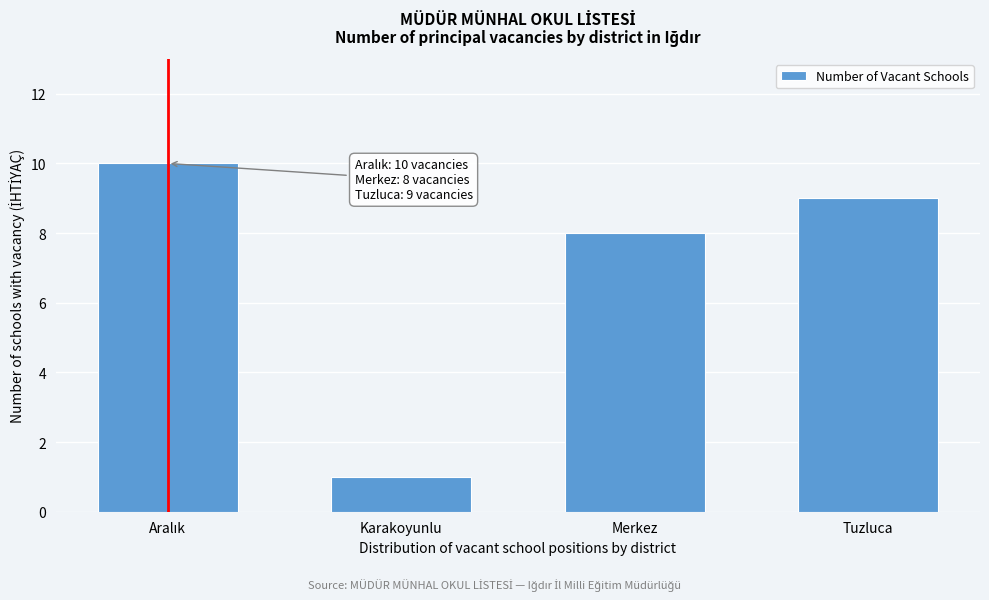

Reading left to right, list all the values displayed in this chart.

10	1	8	9